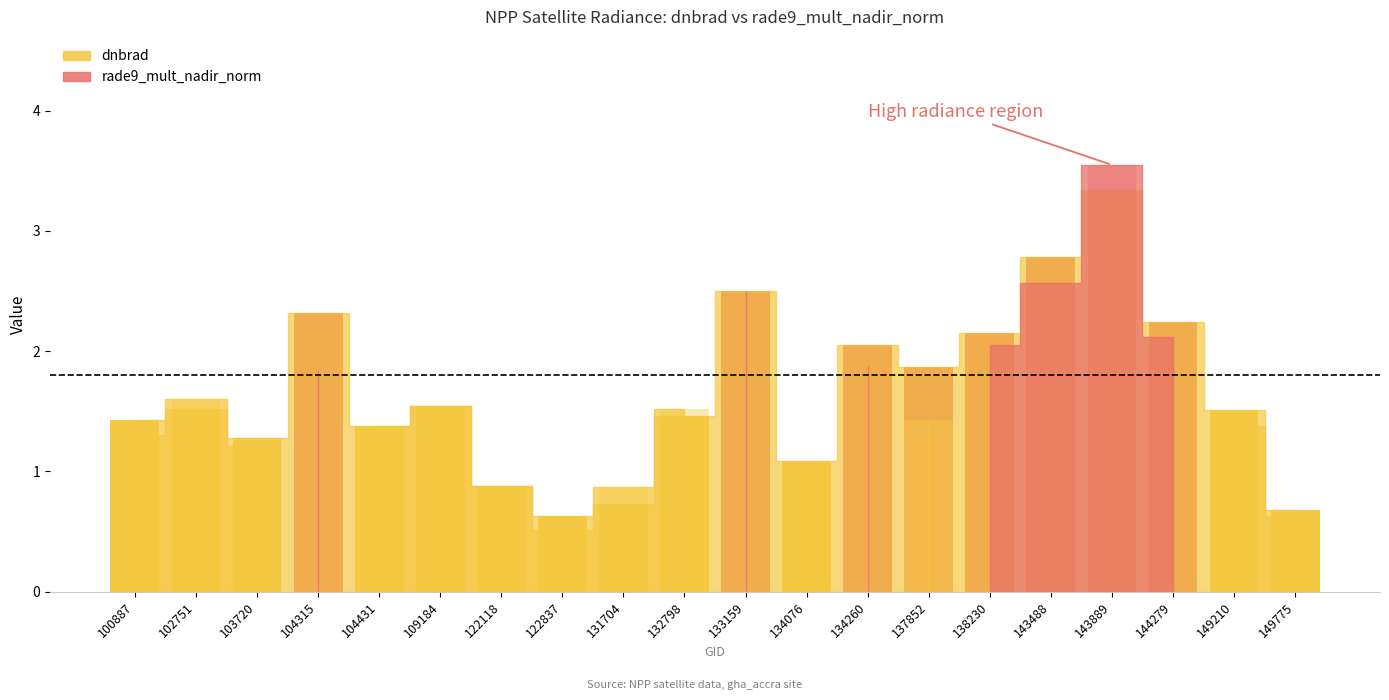

What is the average value of the dnbrad series?

1.7